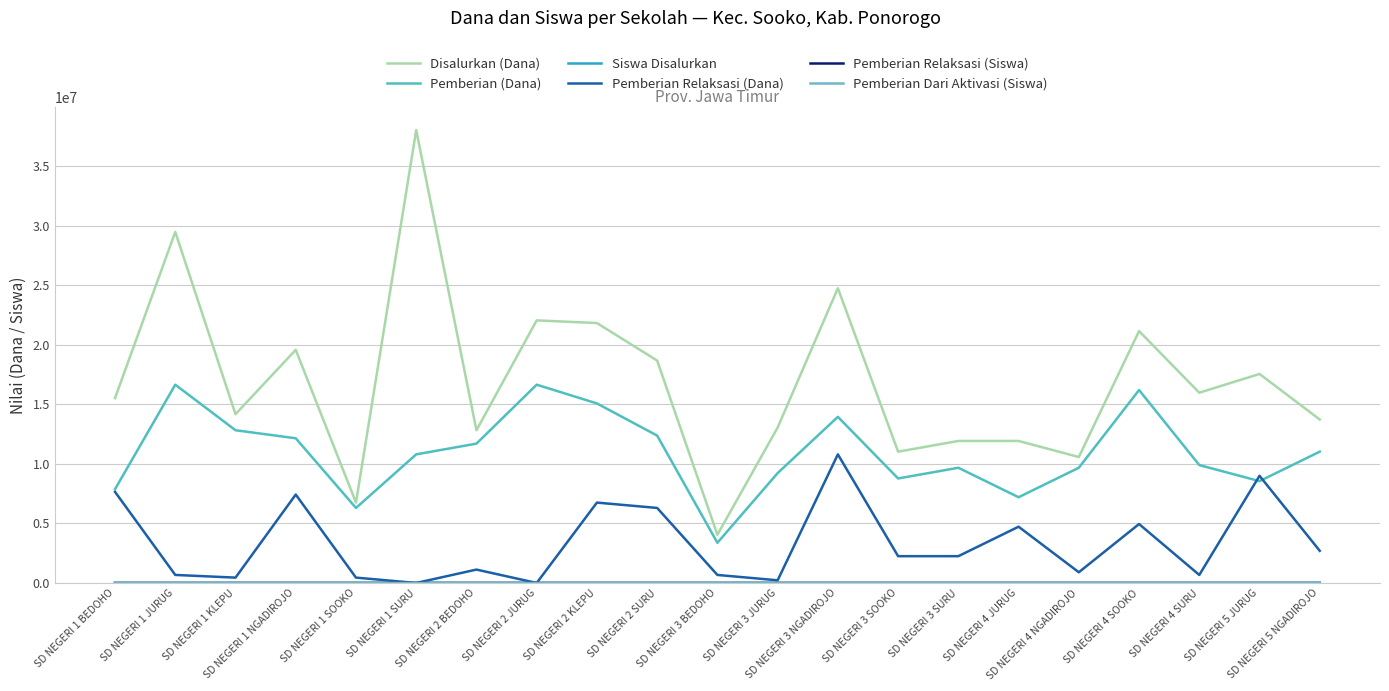

How many lines are shown in the chart?

6